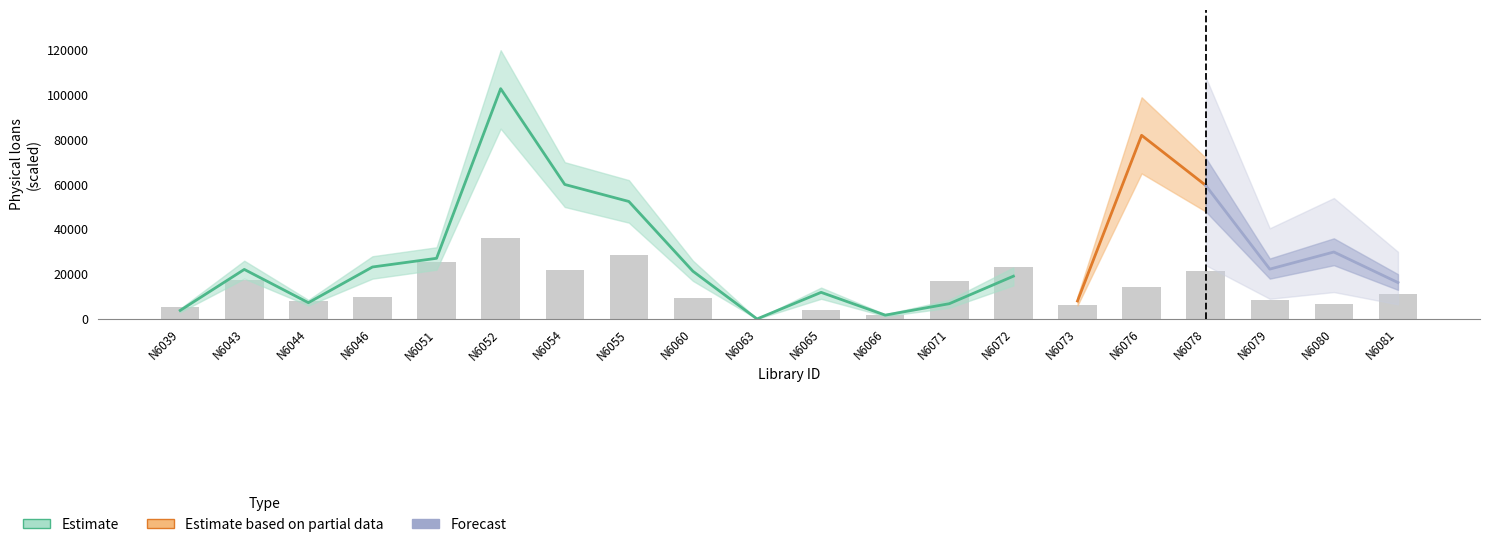

What value does the Estimate based on partial data series have at N6078?

59666.0